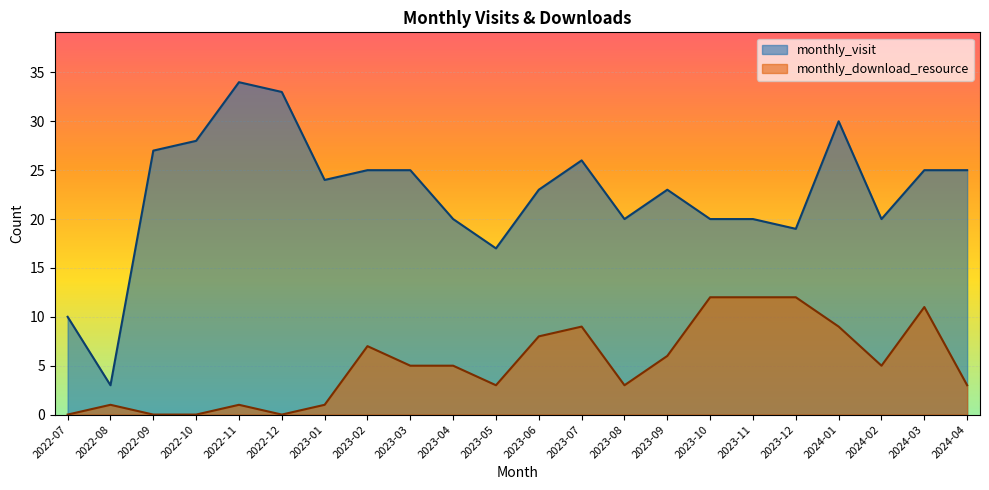

What are all the series names shown in the legend?

monthly_visit, monthly_download_resource